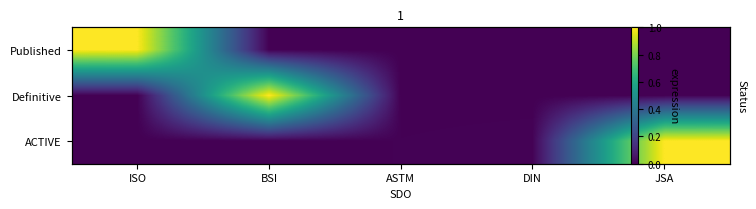

List the series in order of their peak value, lowest first.

Published, Definitive, ACTIVE